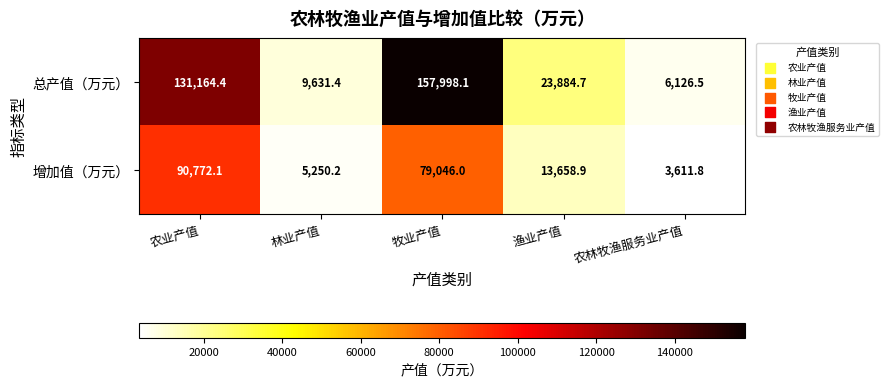

Is it true that 总产值（万元） equals 23884.7 at 渔业产值?

True